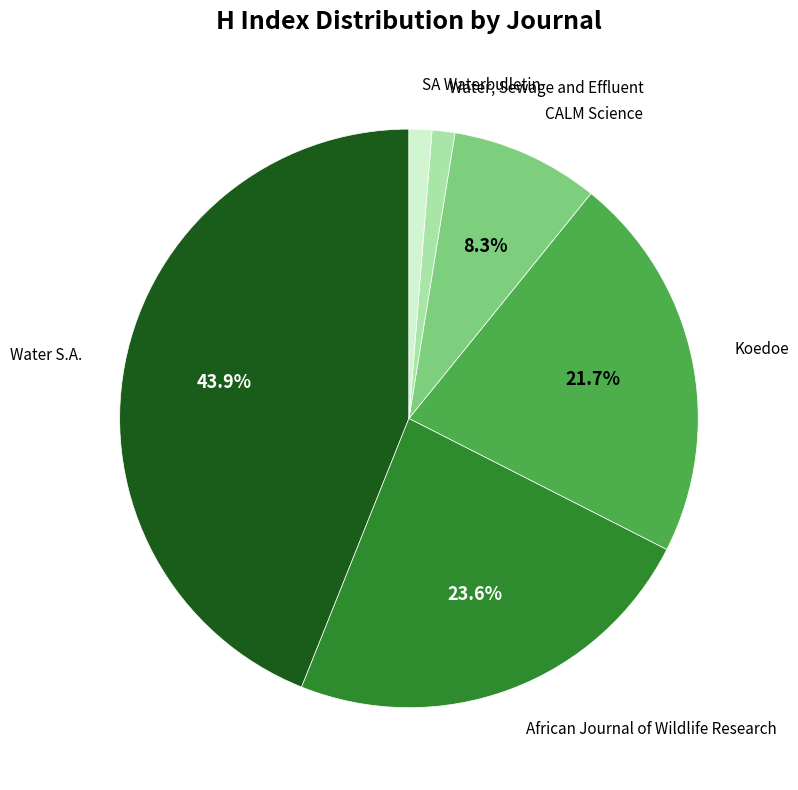

Is there a majority slice in this chart?

No